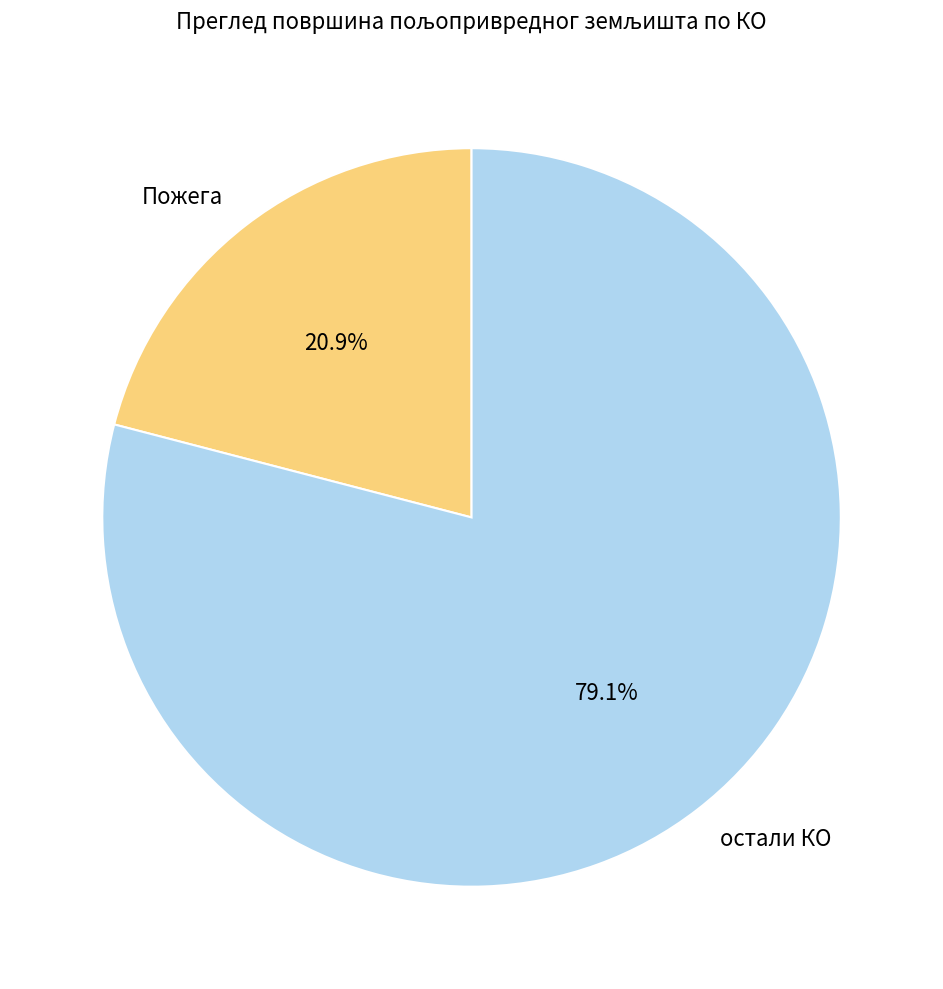

How much of the chart is everything except Пожега?

79.1%